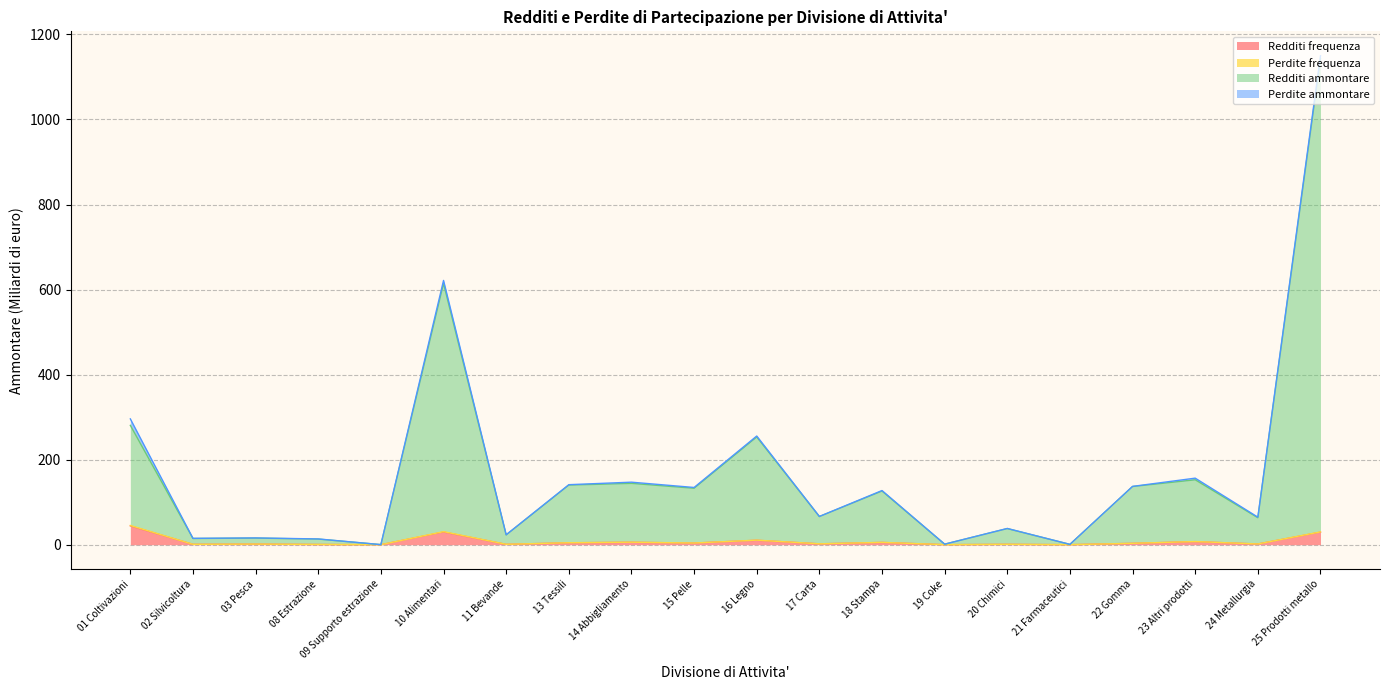

What is the difference between the maximum and minimum values in the Redditi ammontare series?

1143.2